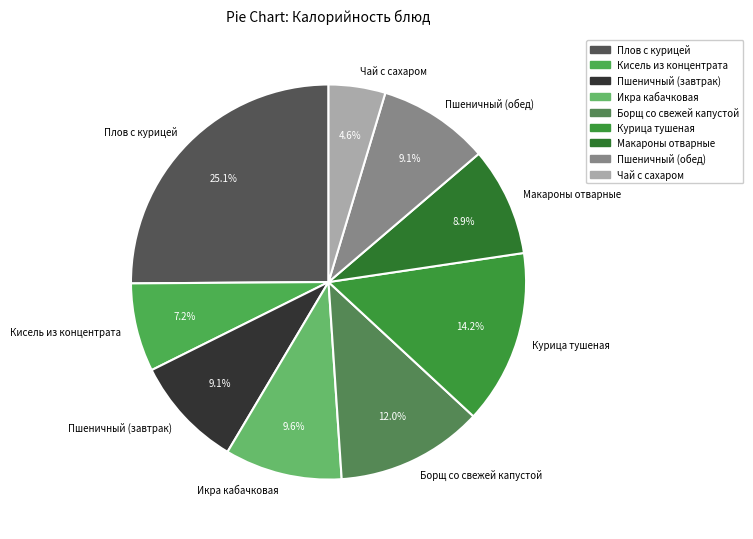

To the nearest percent, what percentage of the pie is Плов с курицей?

25%